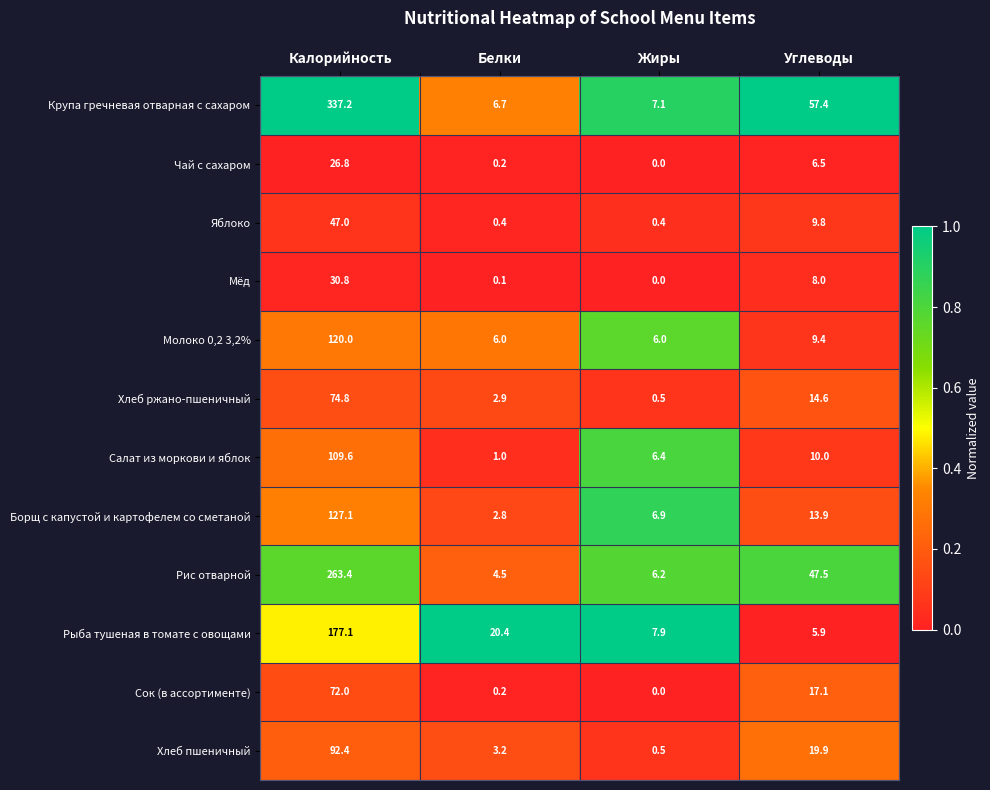

What is the maximum value shown in the chart?

337.2